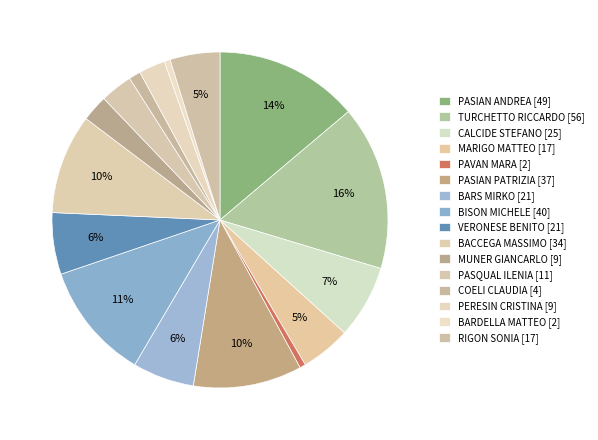

How much of the chart is everything except PERESIN CRISTINA?

97.5%